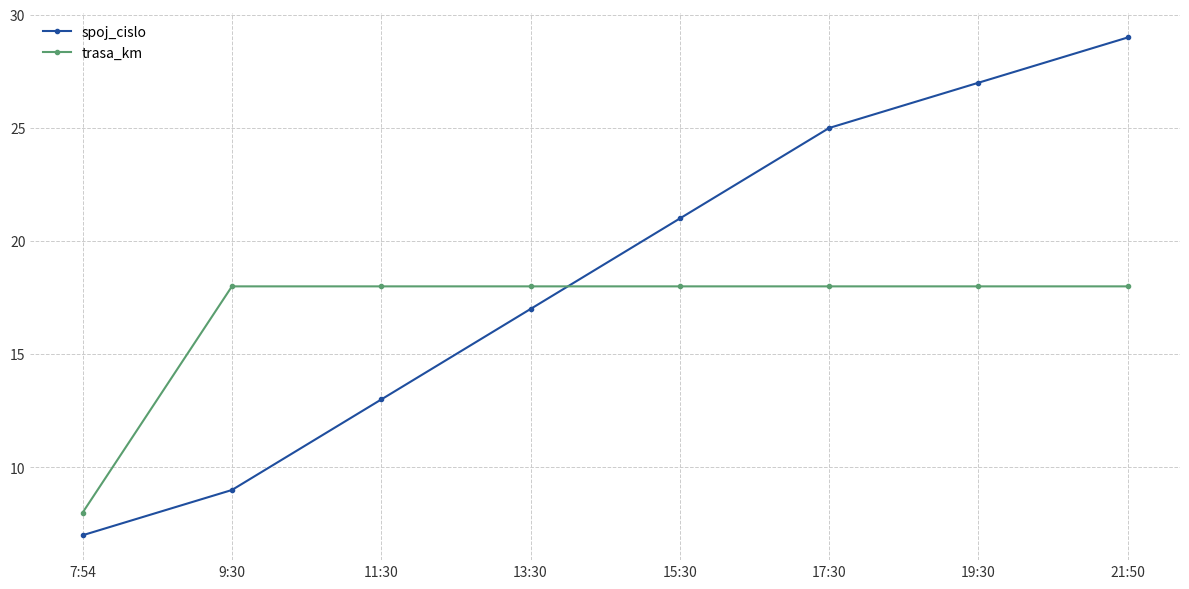

Rank the series by their average value, from highest to lowest.

spoj_cislo, trasa_km